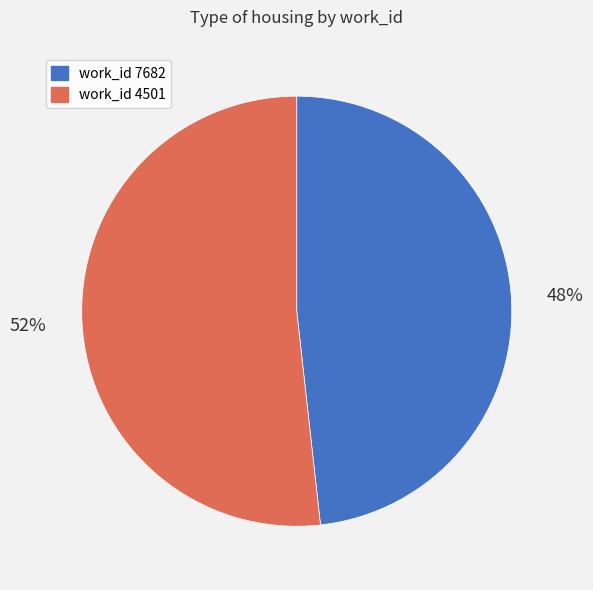

Is there a majority slice in this chart?

Yes